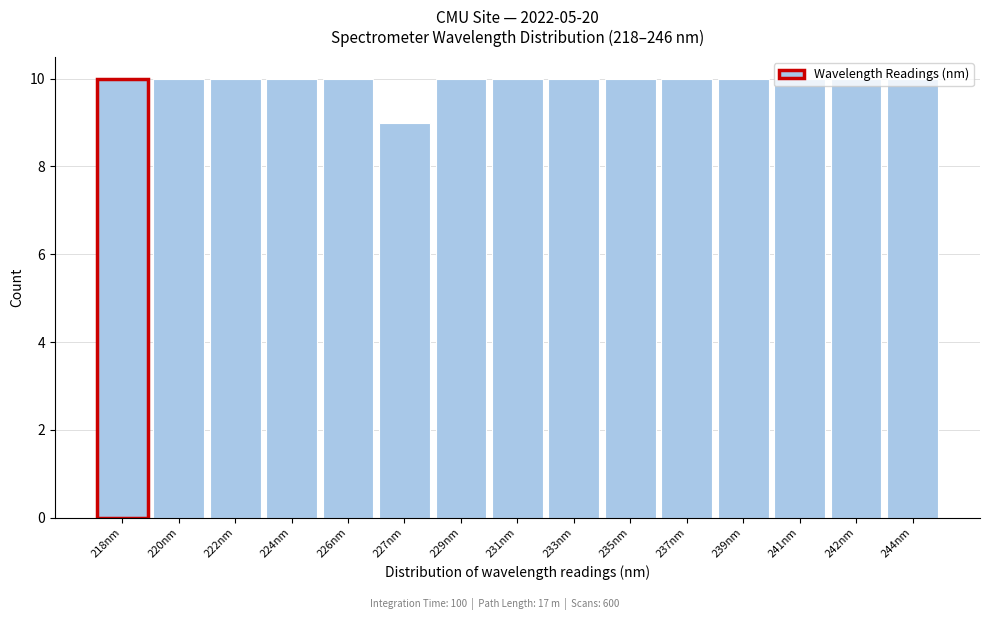

What is the minimum value shown in the chart?

9